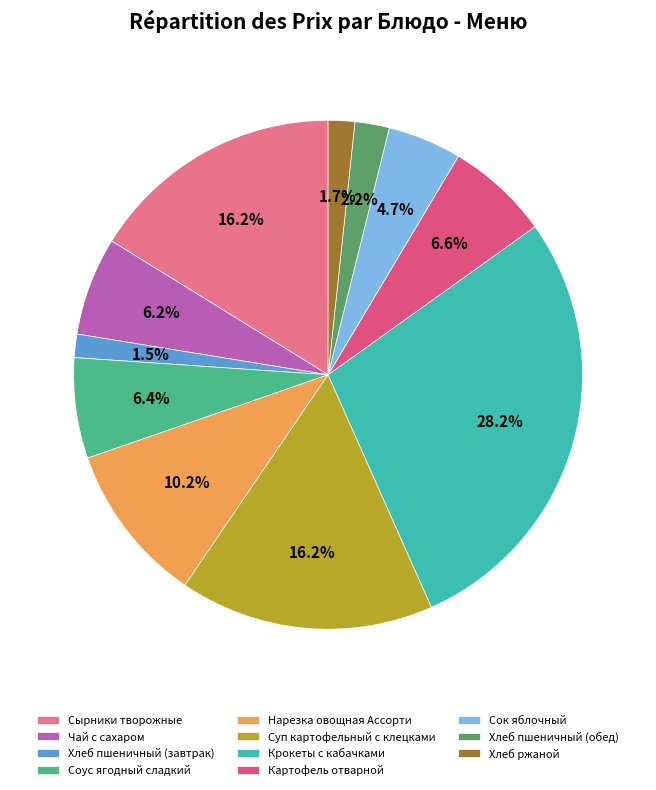

What is the smallest slice in the pie chart?

Хлеб пшеничный (завтрак)